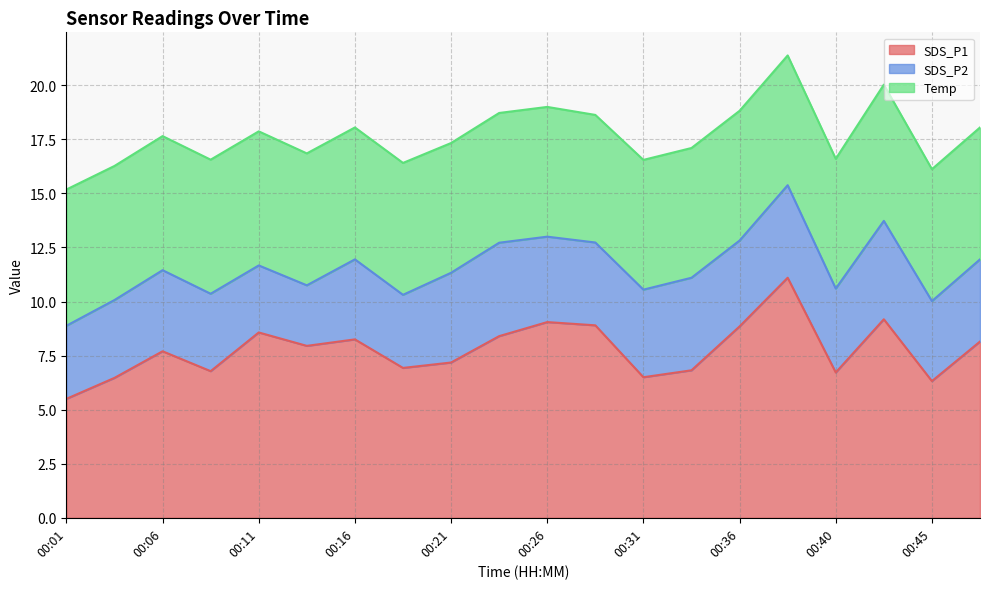

The Temp series shows 6.0 at 00:38. True or false?

True